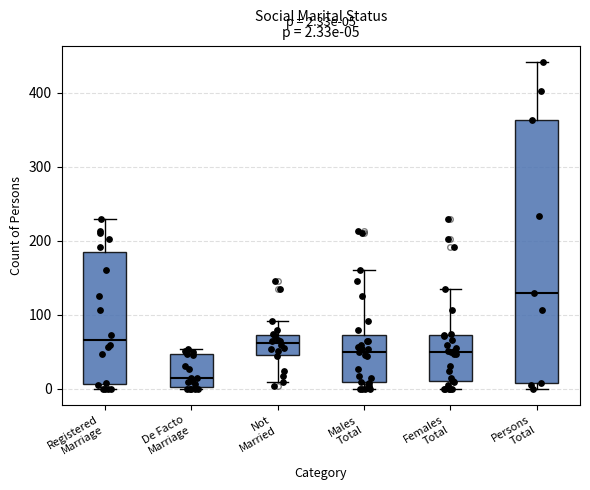

Which box has the highest median line?

Persons Total